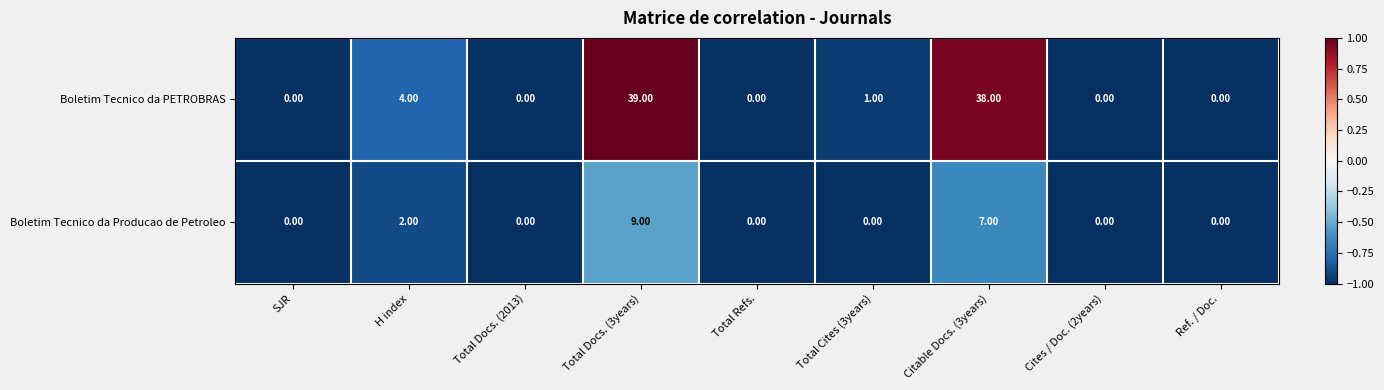

Rank the series by their maximum value, from highest to lowest.

Boletim Tecnico da PETROBRAS, Boletim Tecnico da Producao de Petroleo